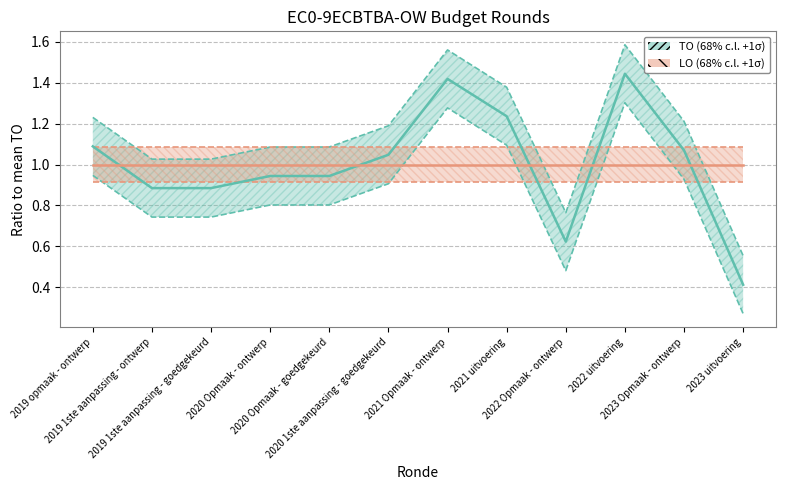

At 2023 Opmaak - ontwerp, list the series in order from smallest to largest.

LO center, TO center